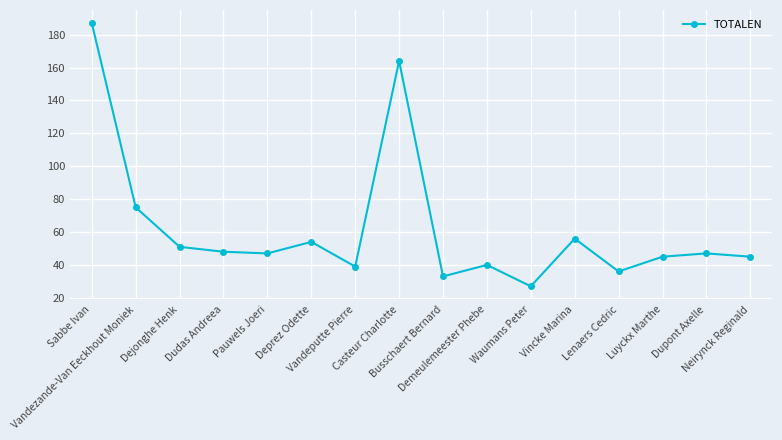

What is the ratio of the value at Vandeputte Pierre to the value at Sabbe Ivan?

0.2